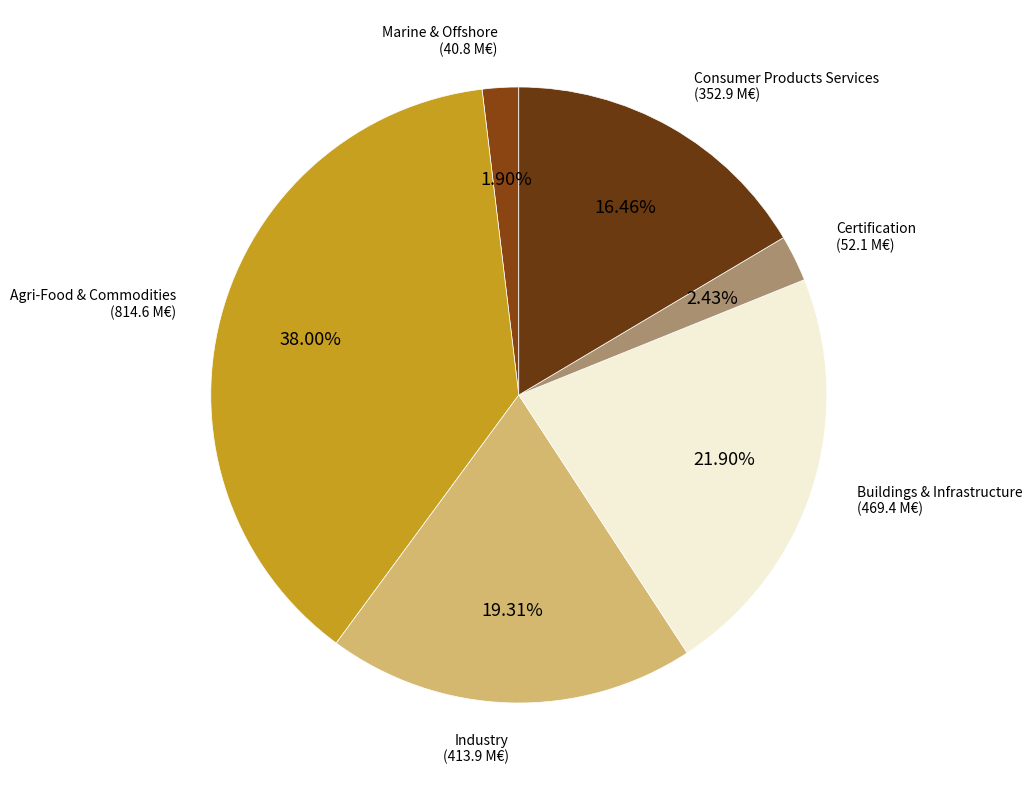

Count the number of slices in the pie.

6